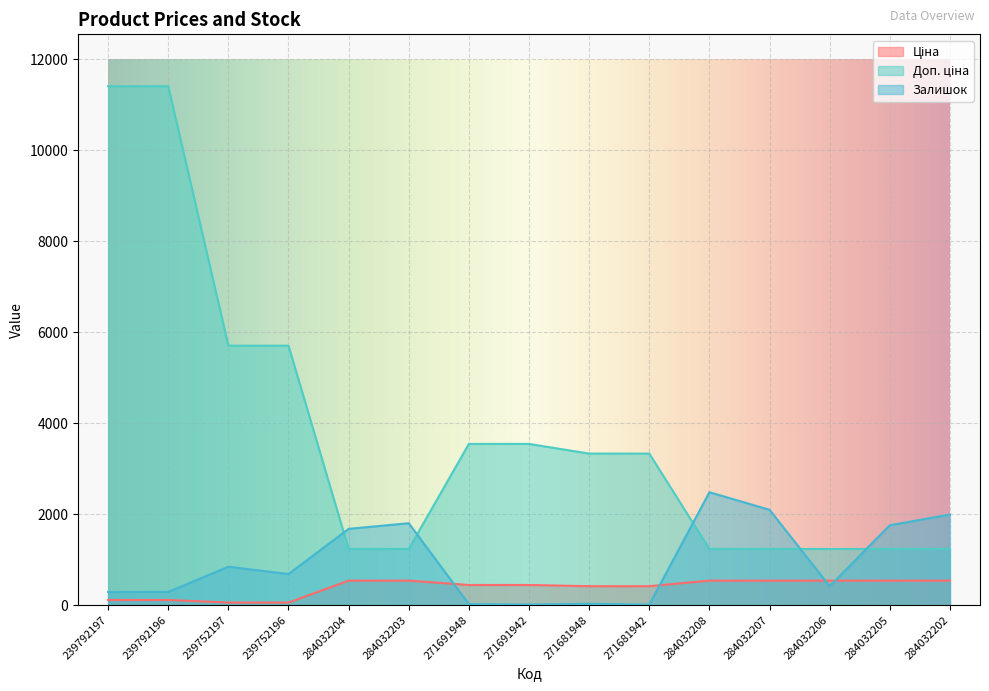

At which label does Доп. ціна first exceed 3332?

239792197